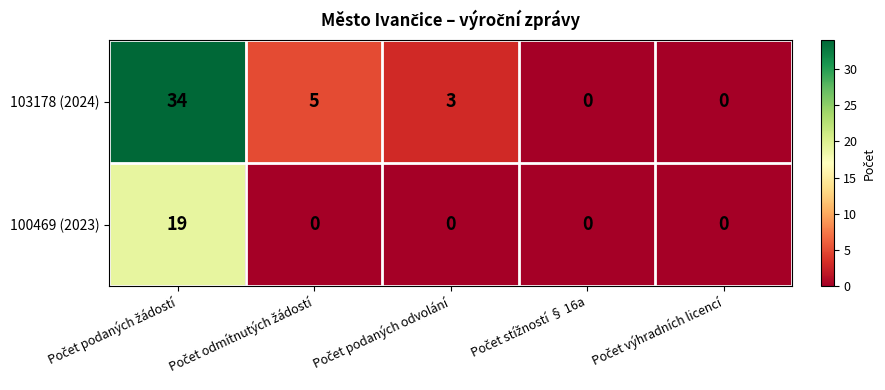

How many distinct data groups are displayed?

2